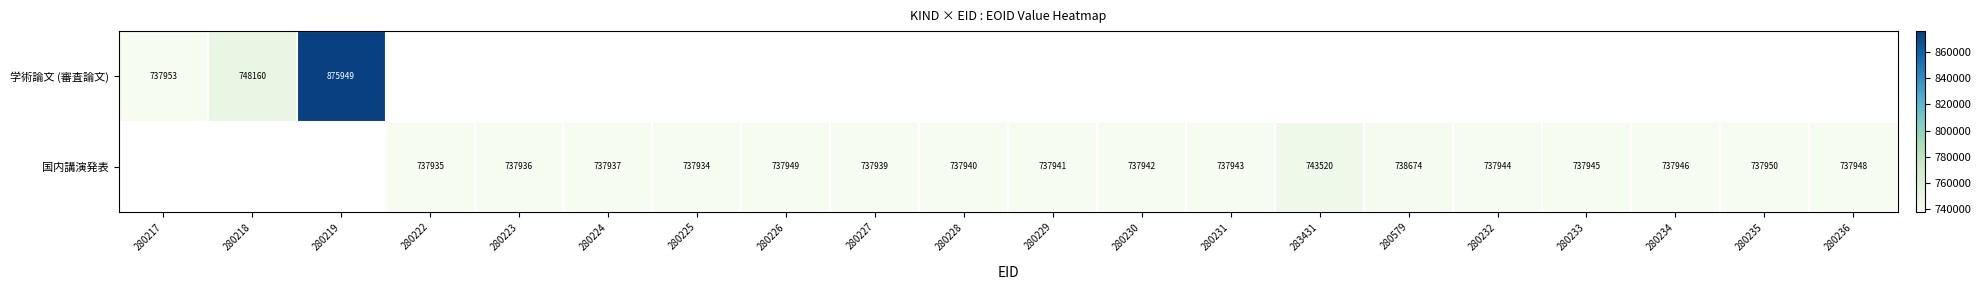

What is the difference between the 国内講演発表 values at 280236 and 283431?

5572